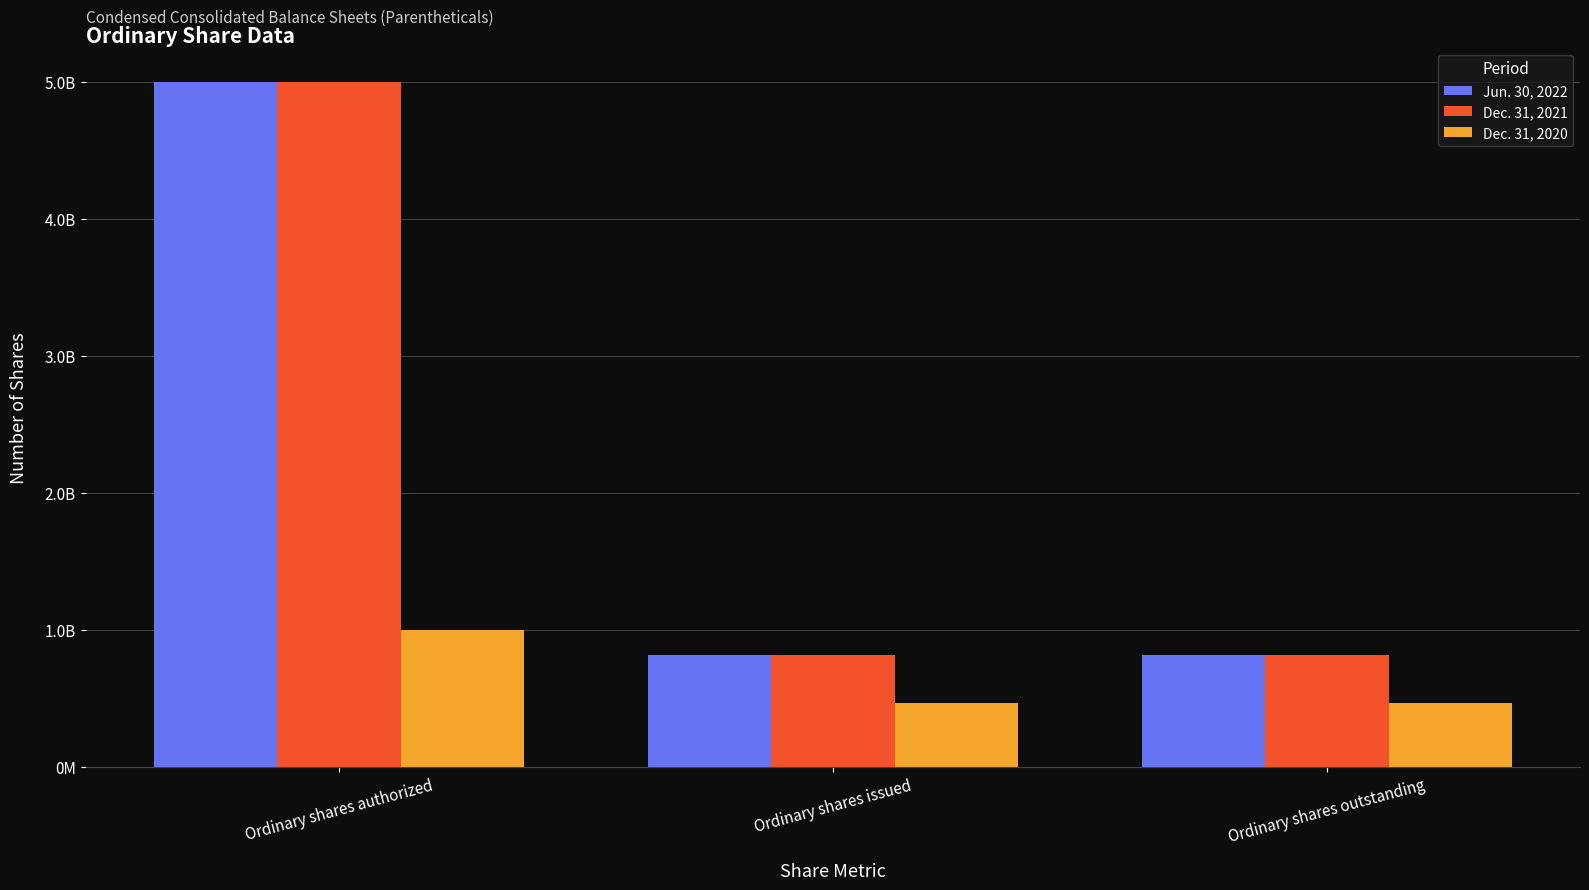

Reading left to right, transcribe all the data shown in this chart.

Jun. 30, 2022: 5000000000	815746293	815746293
Dec. 31, 2021: 5000000000	815746293	815746293
Dec. 31, 2020: 1000000000	463769463	463769463